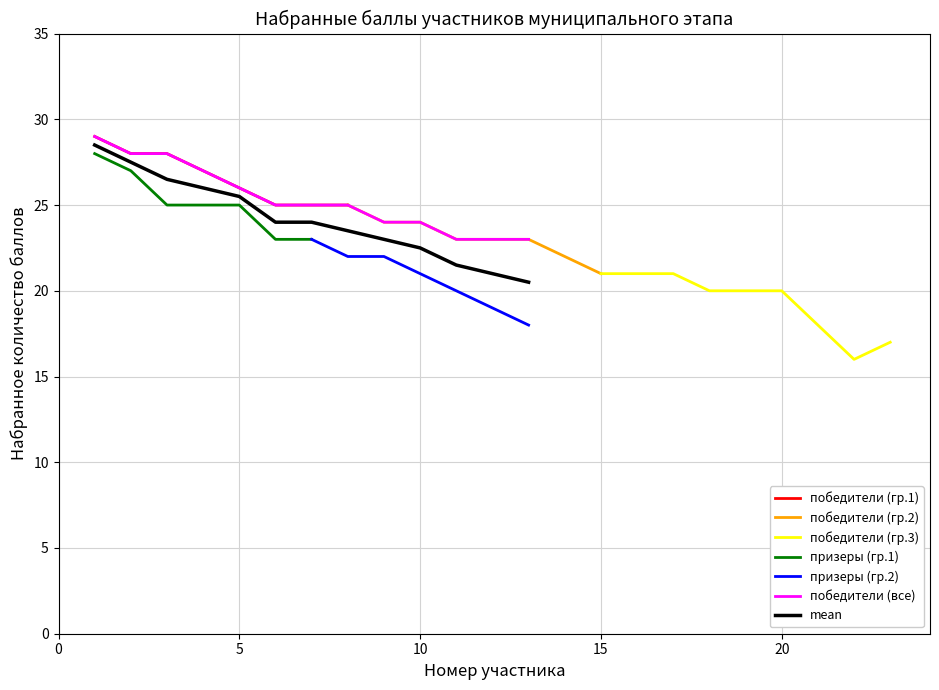

True or false: победители (все) has a value of 24.0 at 10.

True